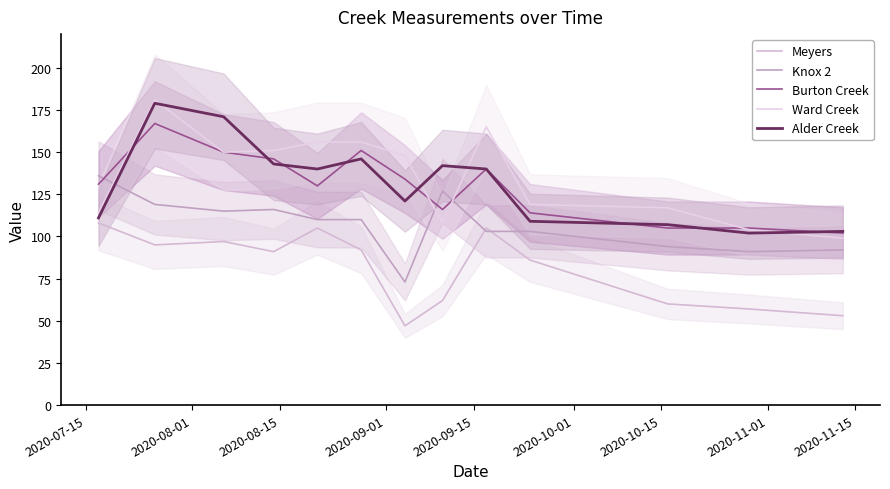

What is the minimum value shown in the chart?

47